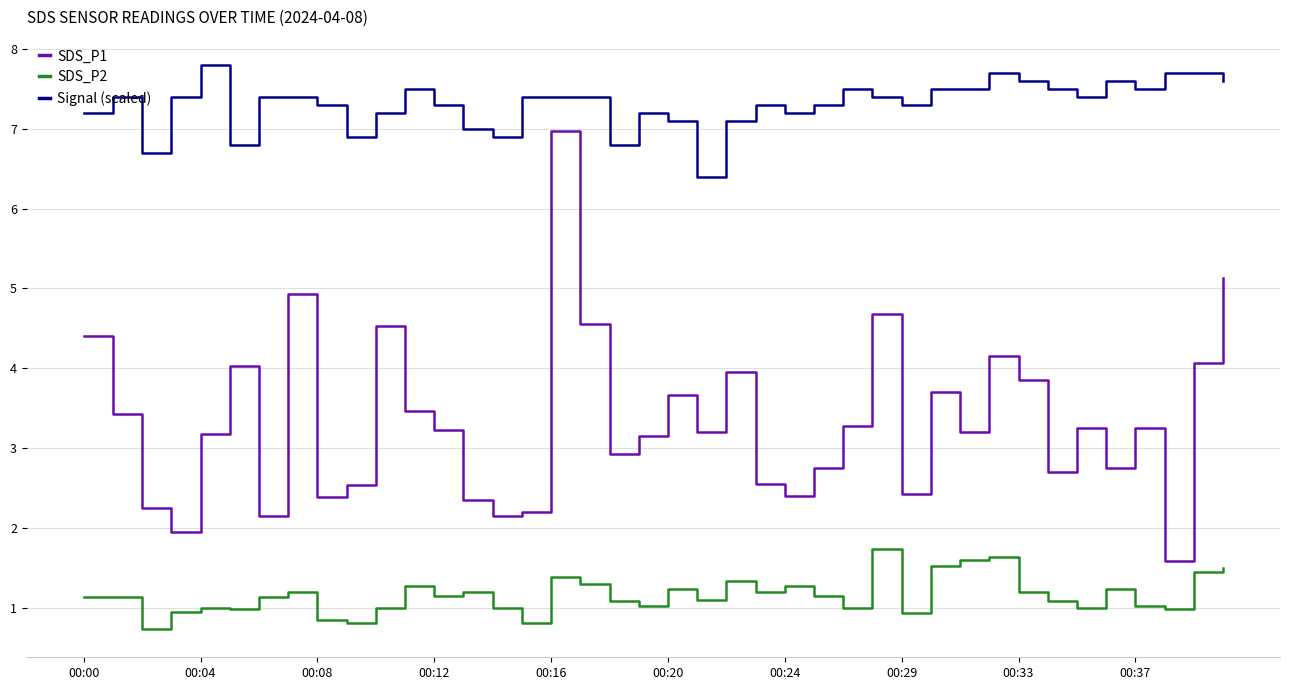

True or false: Signal (scaled) and SDS_P1 intersect in this chart.

False